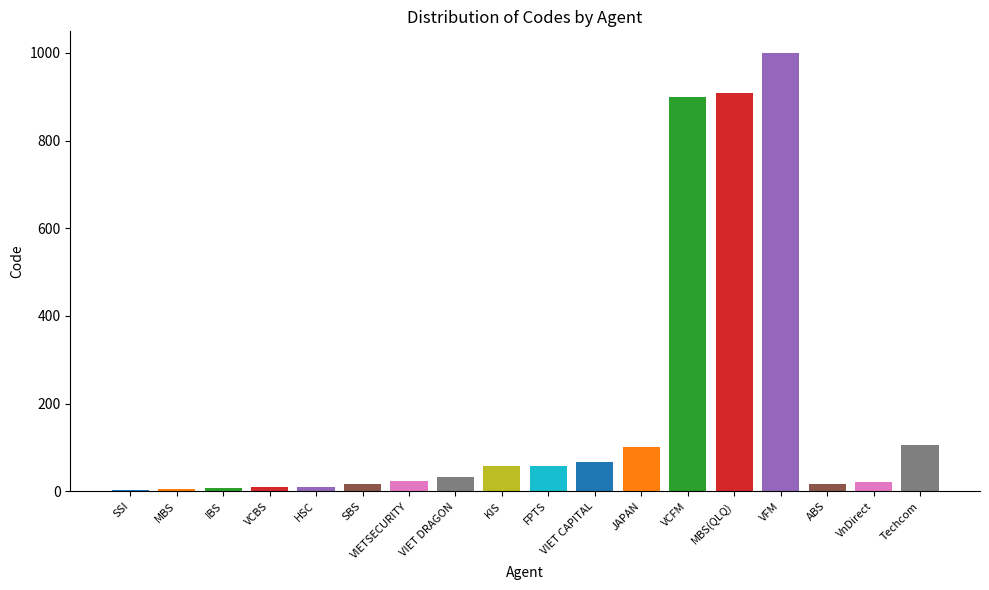

What is the average value?

186